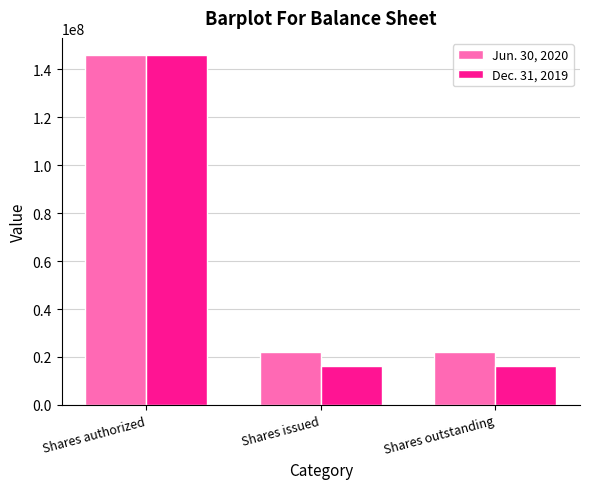

At which category is the sum across all series the highest?

Shares authorized